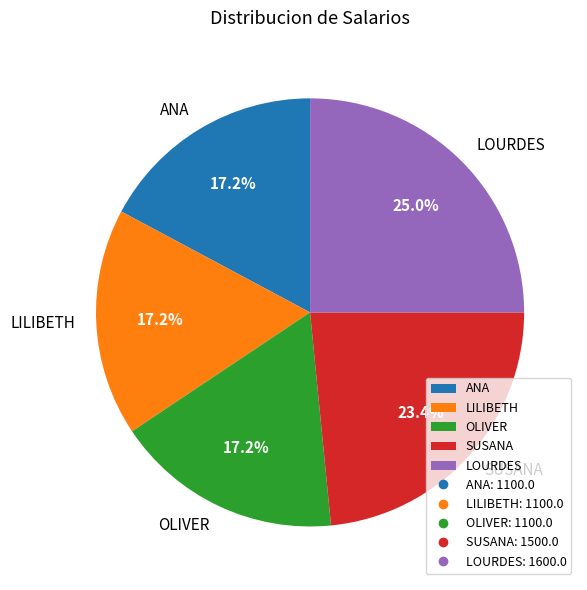

Is OLIVER the majority of the pie?

No